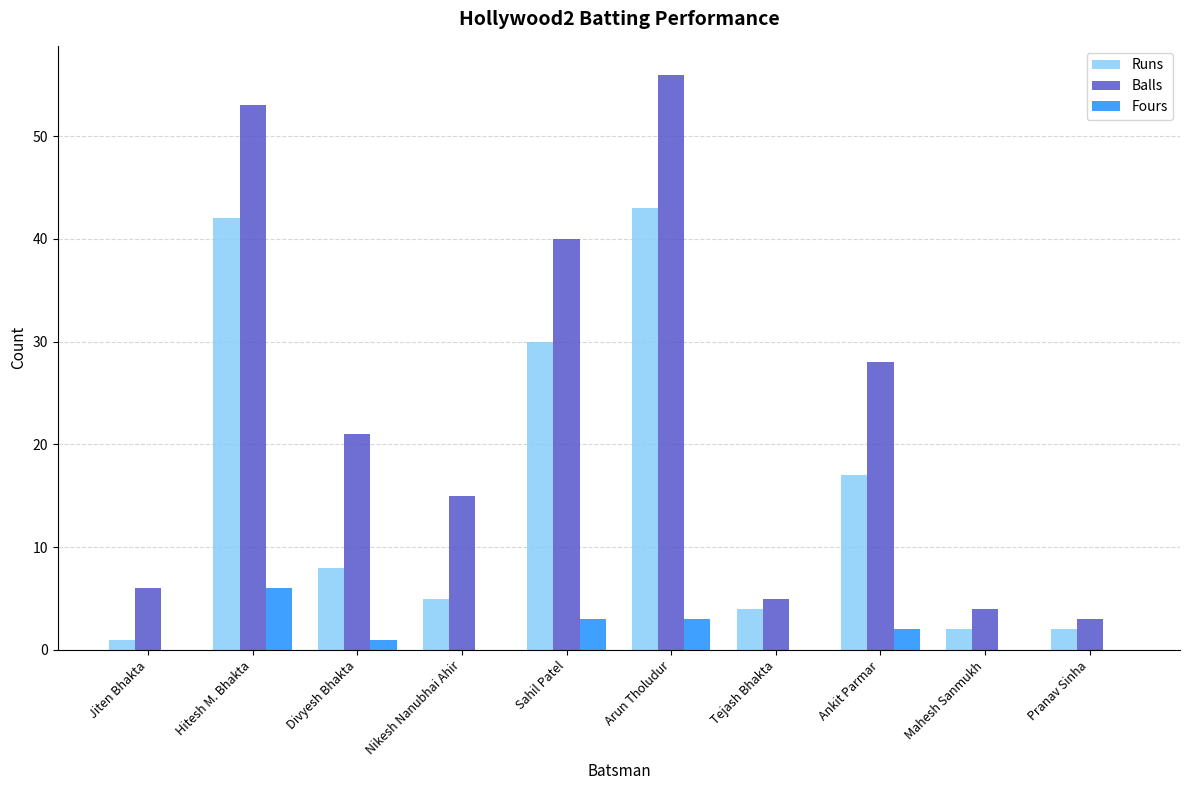

Between Hitesh M. Bhakta and Divyesh Bhakta, which series saw the biggest shift?

Runs